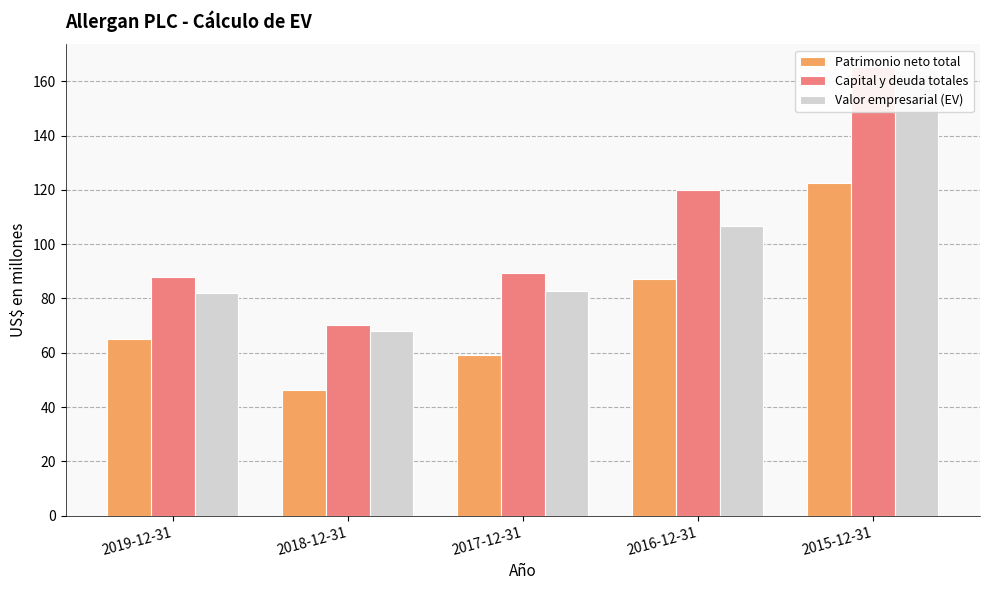

What is the difference between the maximum and second lowest values in the Valor empresarial (EV) series?

82.3